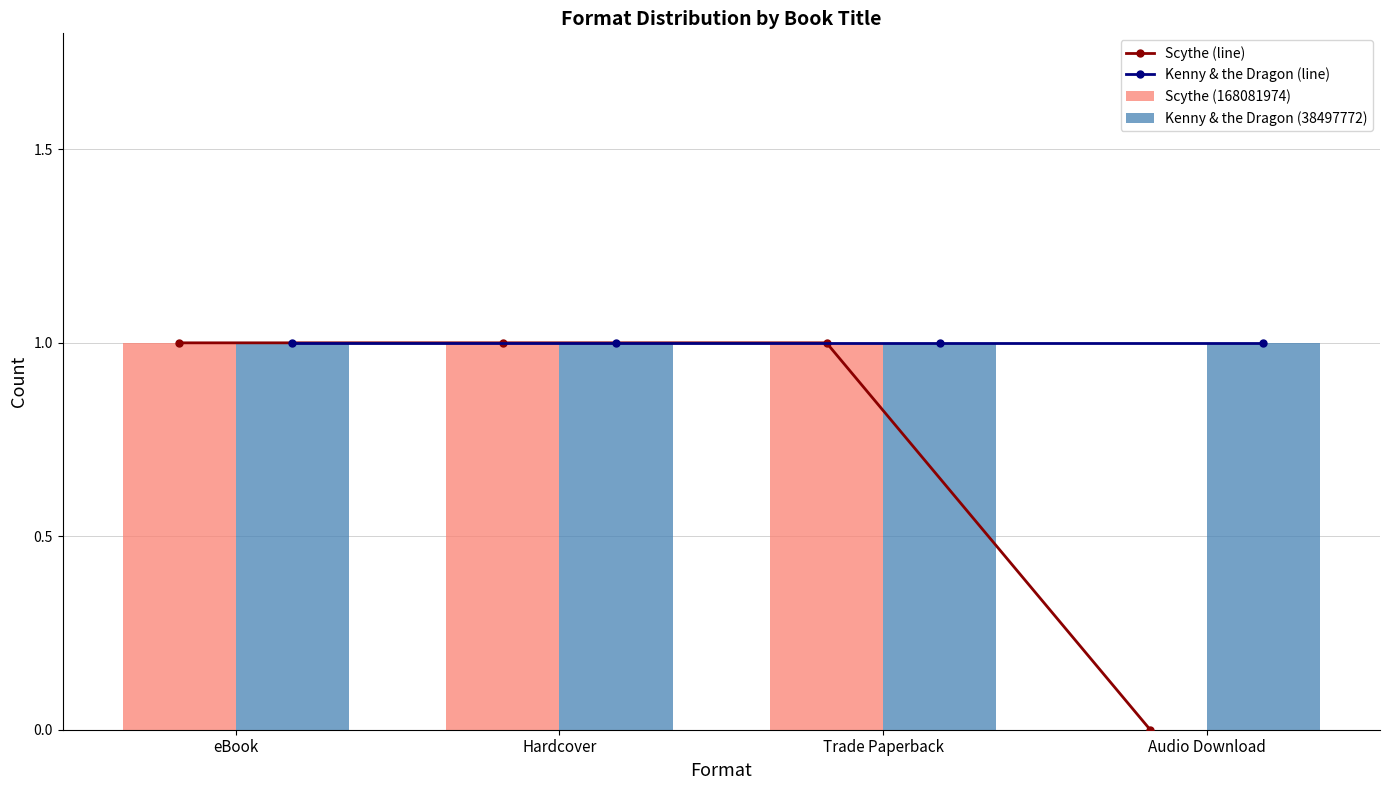

Which category has the highest value in the Kenny & the Dragon (line) series?

eBook